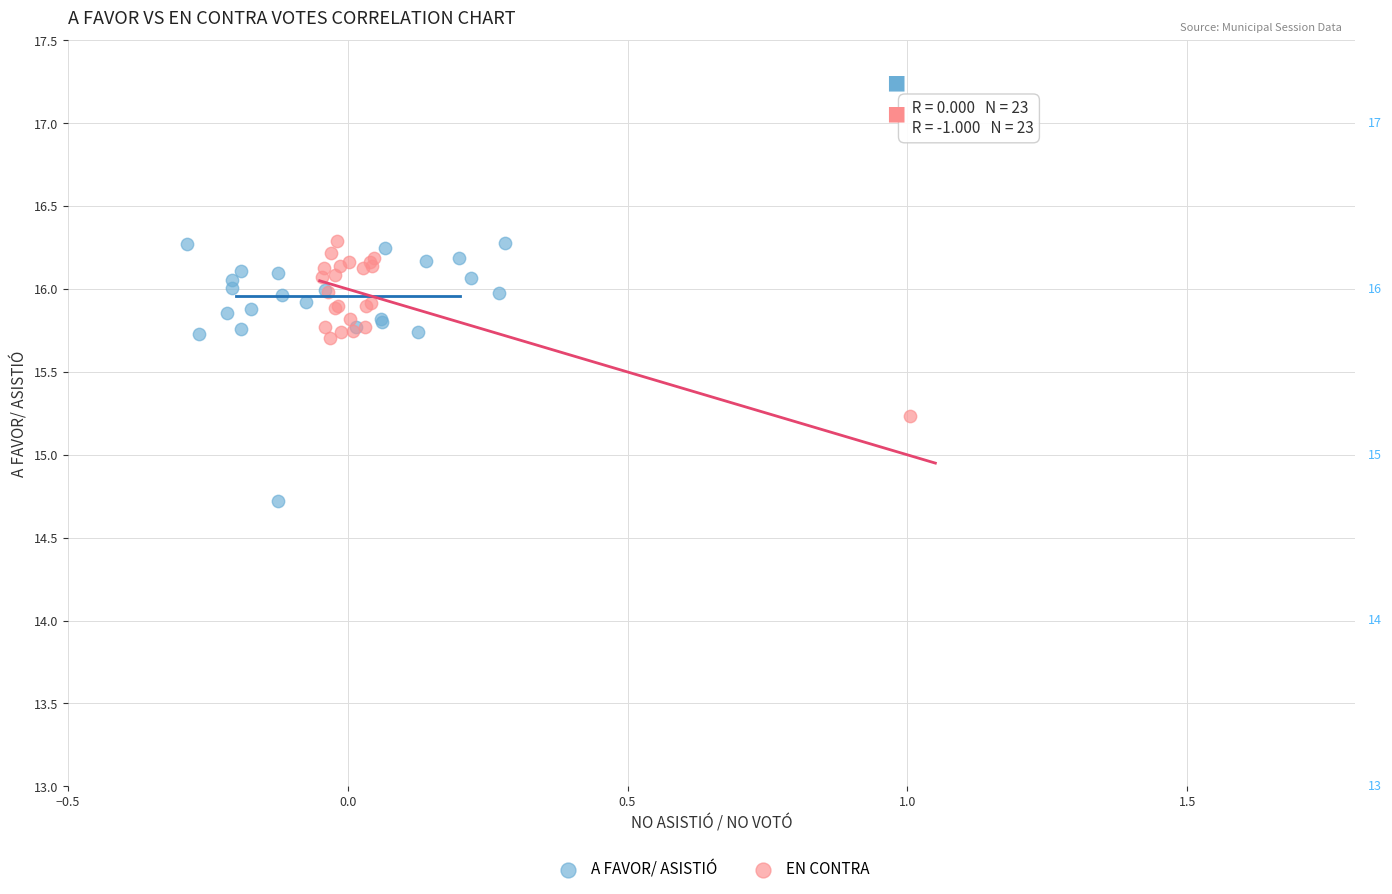

What are all the series names shown in the legend?

A FAVOR/ ASISTIÓ, EN CONTRA